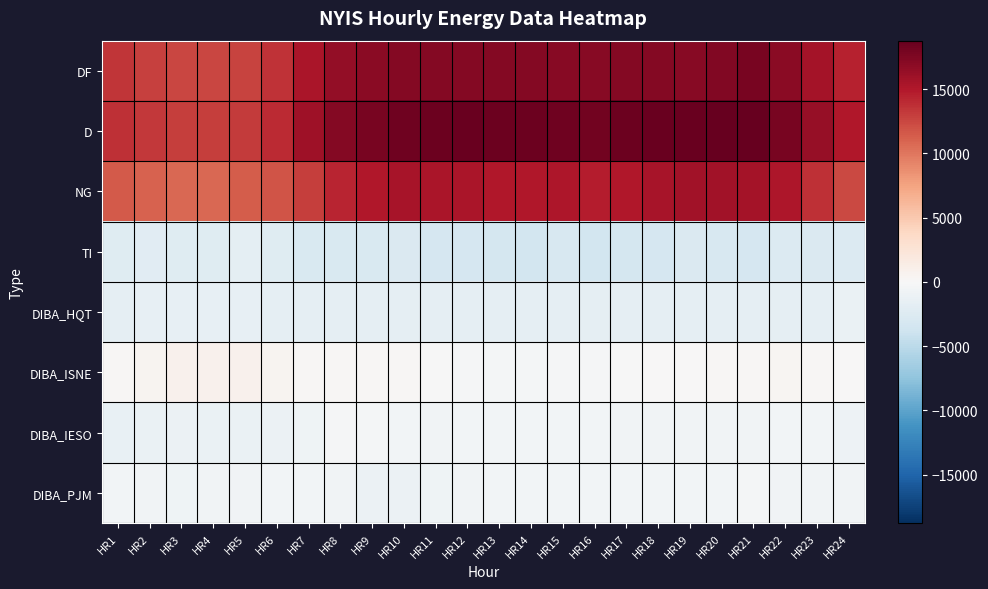

At which category is the sum across all series the highest?

HR21